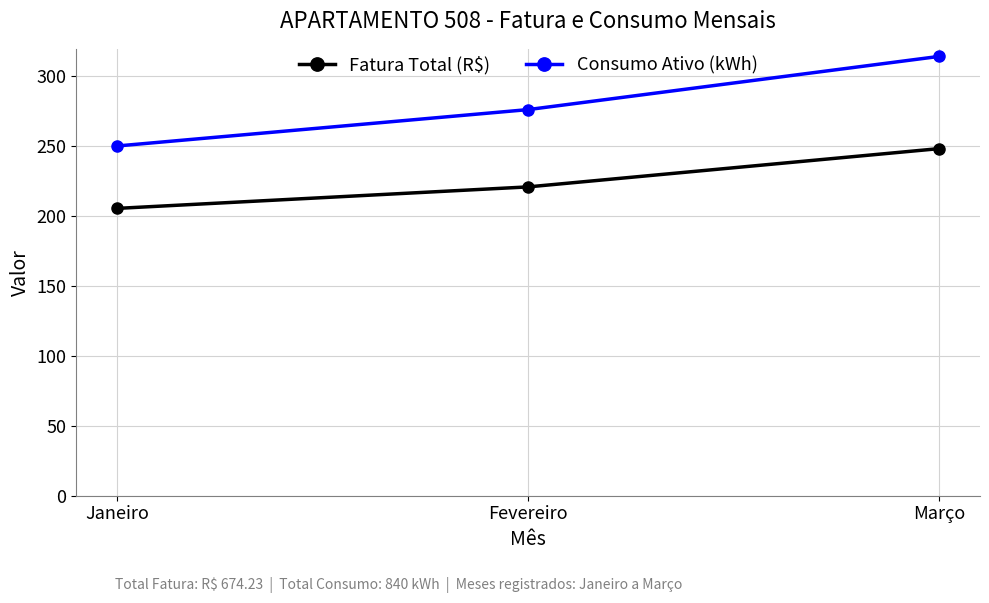

What is the total value across all series at Fevereiro?

496.8